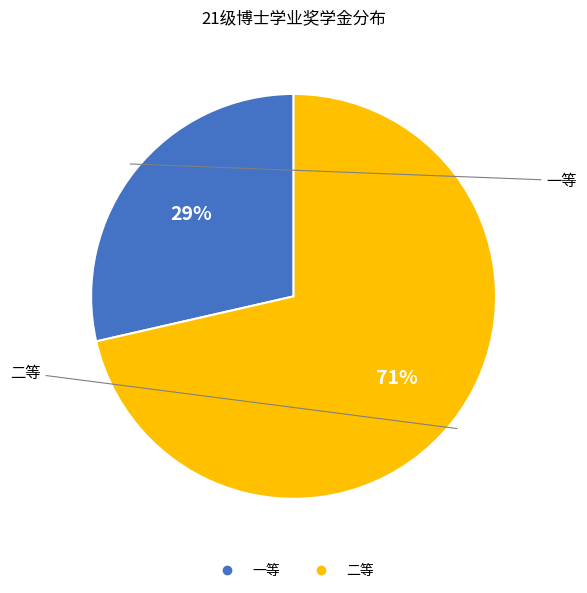

True or false: 一等 accounts for 29% of the total.

True